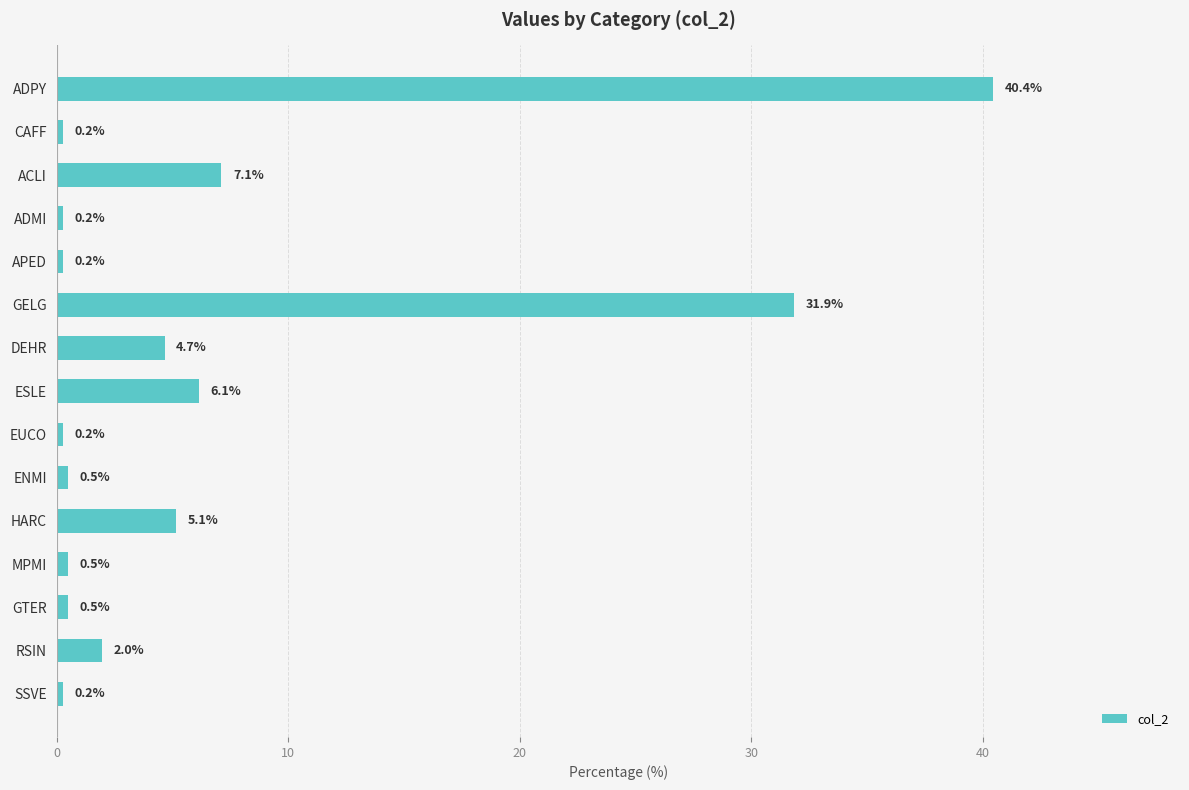

Where is the data nearest to the value 20?

GELG